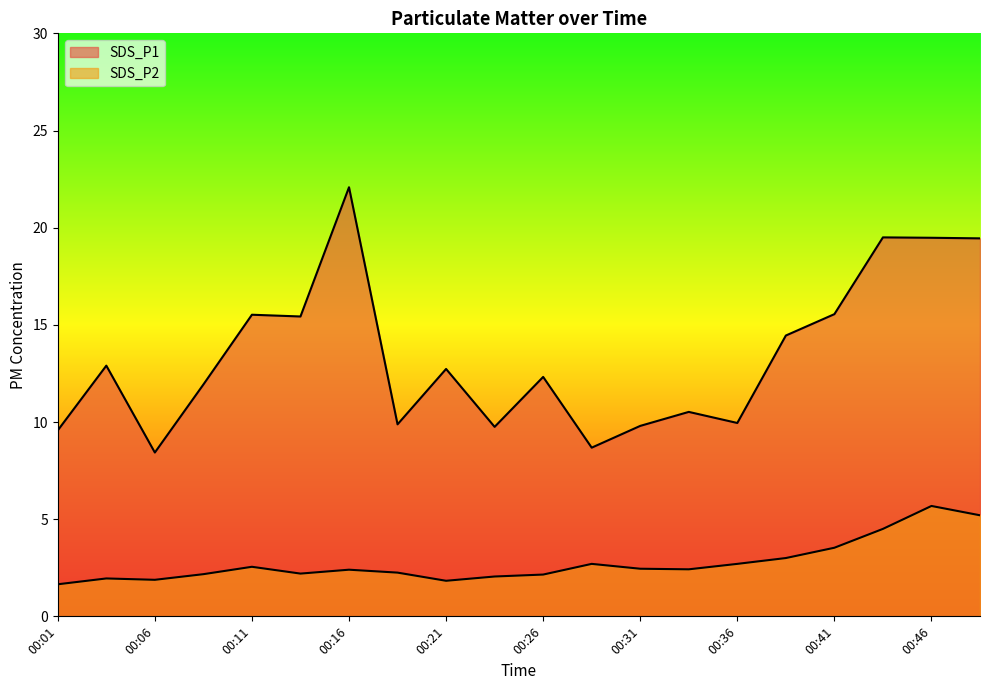

Read the SDS_P1 value at 00:26.

12.3